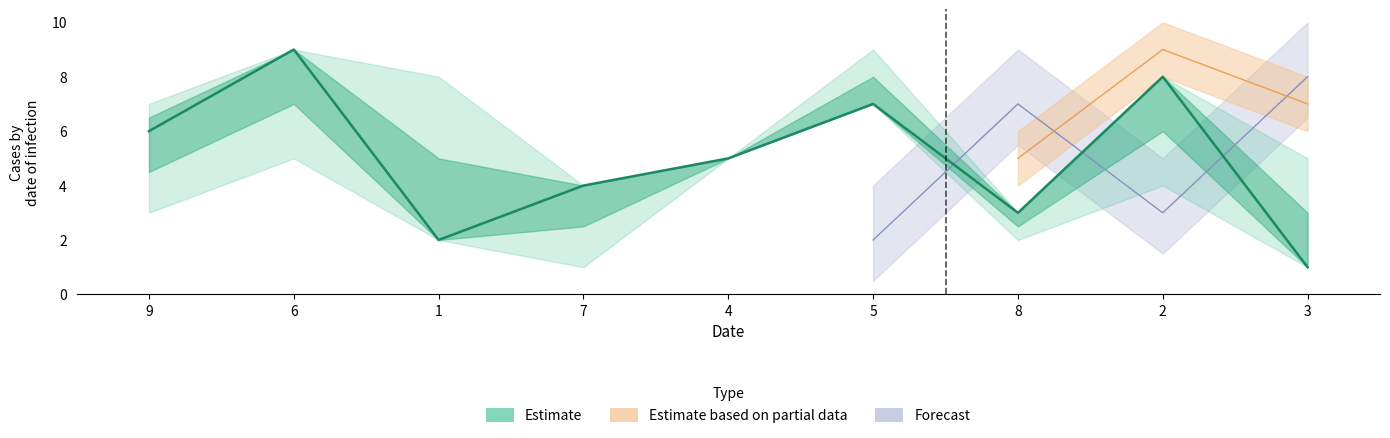

Reading right to left, list all the values displayed in this chart.

3=1	2=8	8=3	5=7	4=5	7=4	1=2	6=9	9=6